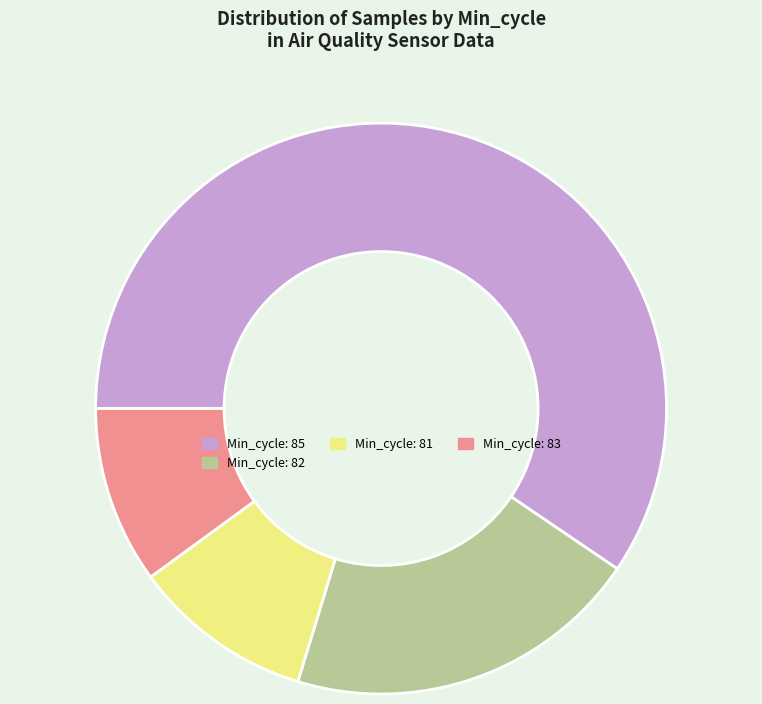

Which has a higher value, Min_cycle: 85 or Min_cycle: 82?

Min_cycle: 85